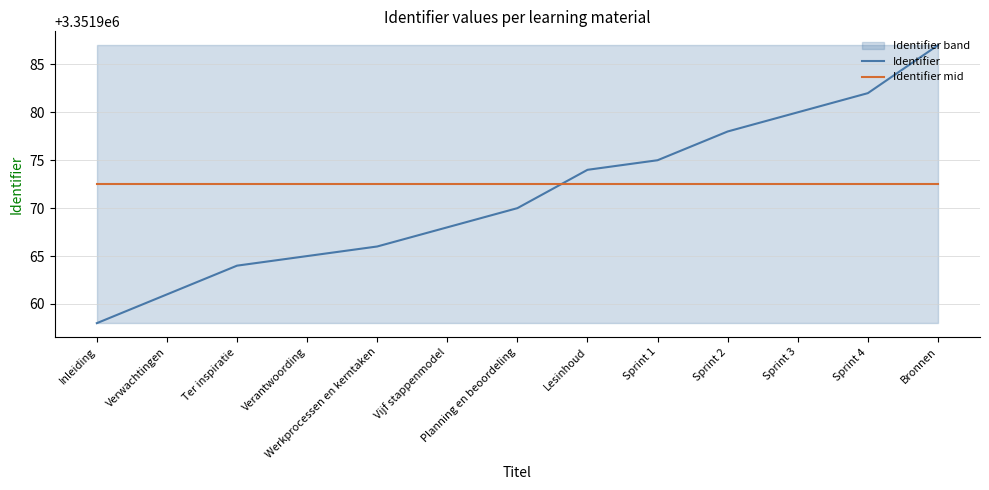

The value of Identifier mid at Sprint 2 is 1412260.4. True or false?

False